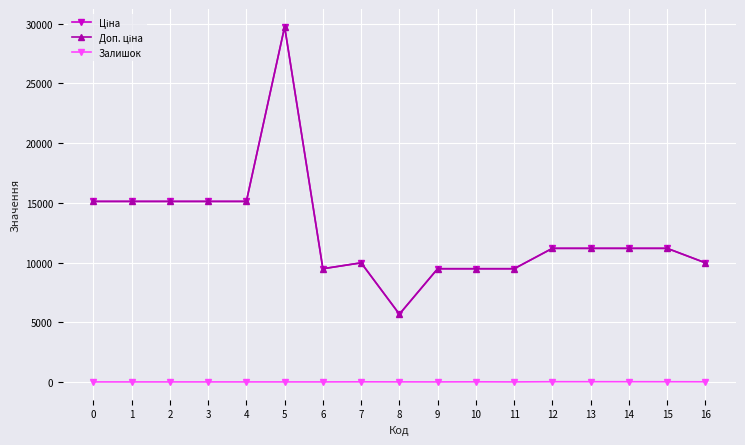

What is the value of the Доп. ціна point at the 4th from the left?

15120.0